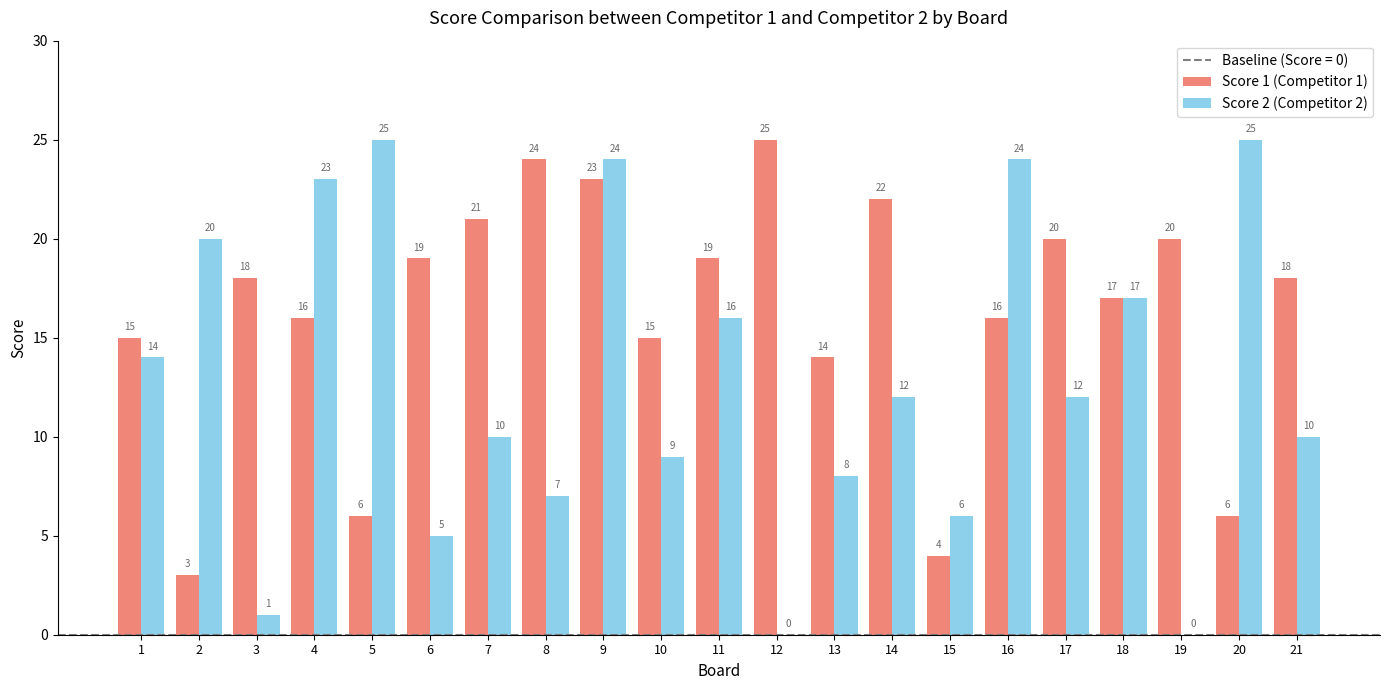

Count the number of data series in this chart.

2